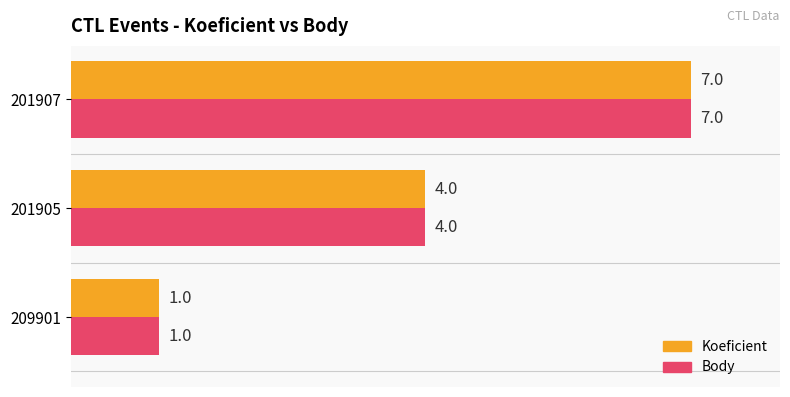

What is the maximum value for Koeficient?

7